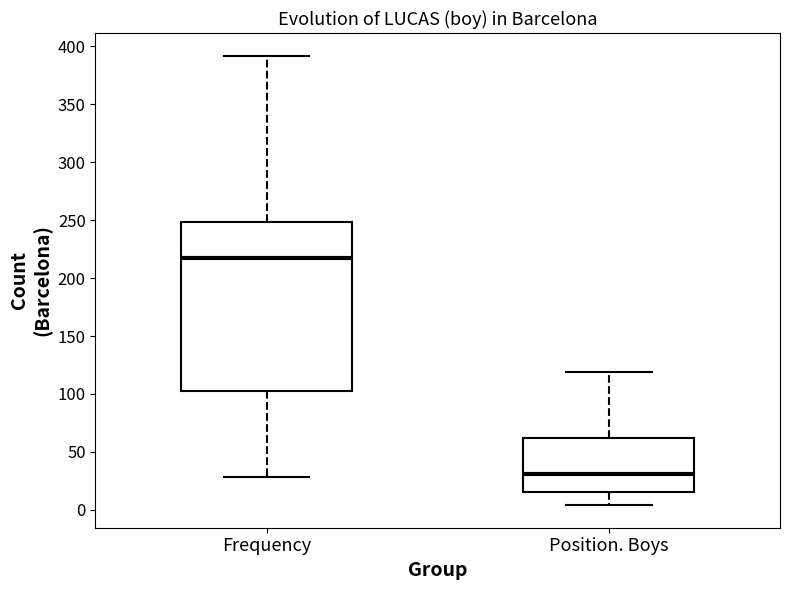

Reading left to right, read every box against the y-axis: the position of its median line, the range the box covers, and the ends of its whiskers. The values are not printed on the chart, so give them approximately, as read against the axis.

Frequency: median 220, box 105 to 250, whiskers 30 to 390
Position. Boys: median 30, box 15 to 60, whiskers 5 to 120